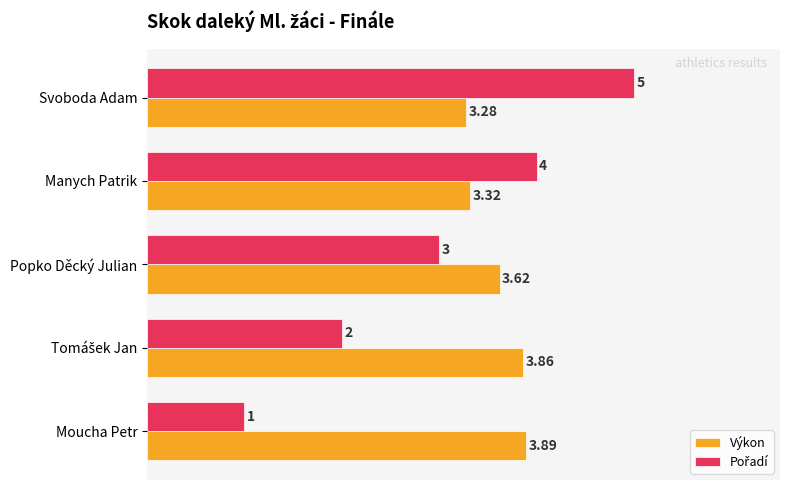

What is the sum of all Pořadí values?

300.0